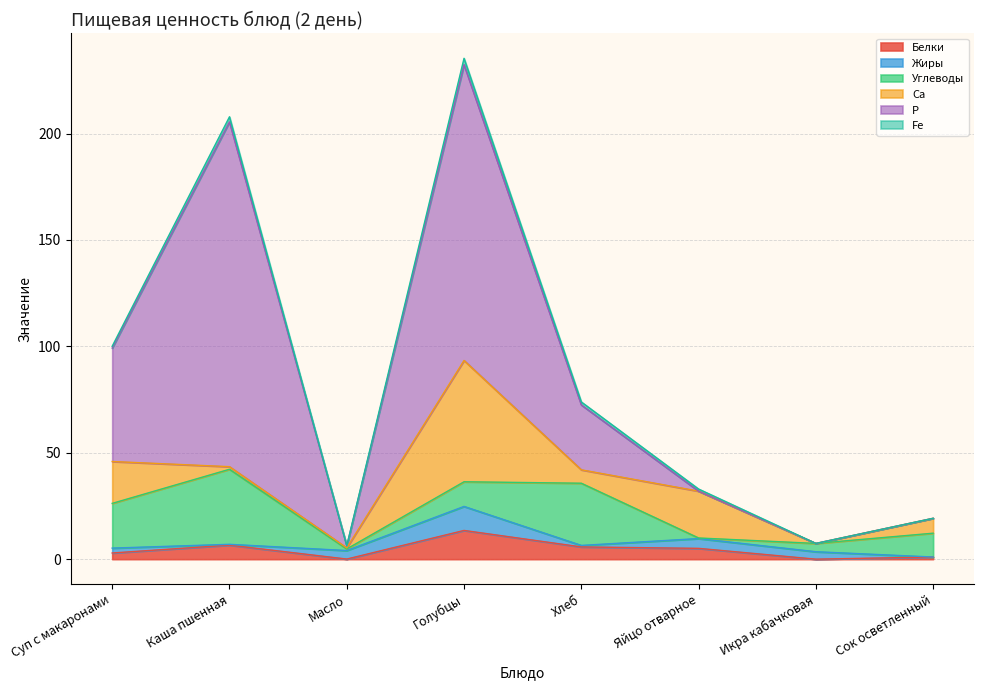

Is it true that Са equals 1.2 at Каша пшенная?

True